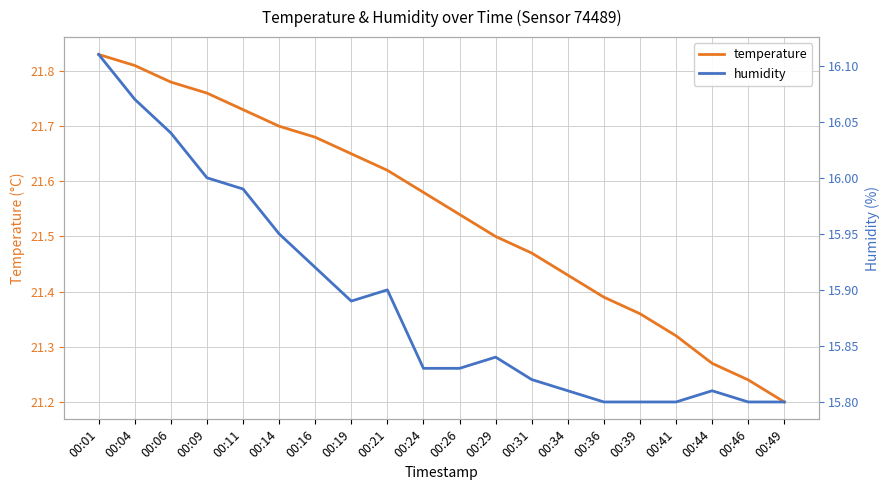

Count the number of data series in this chart.

2